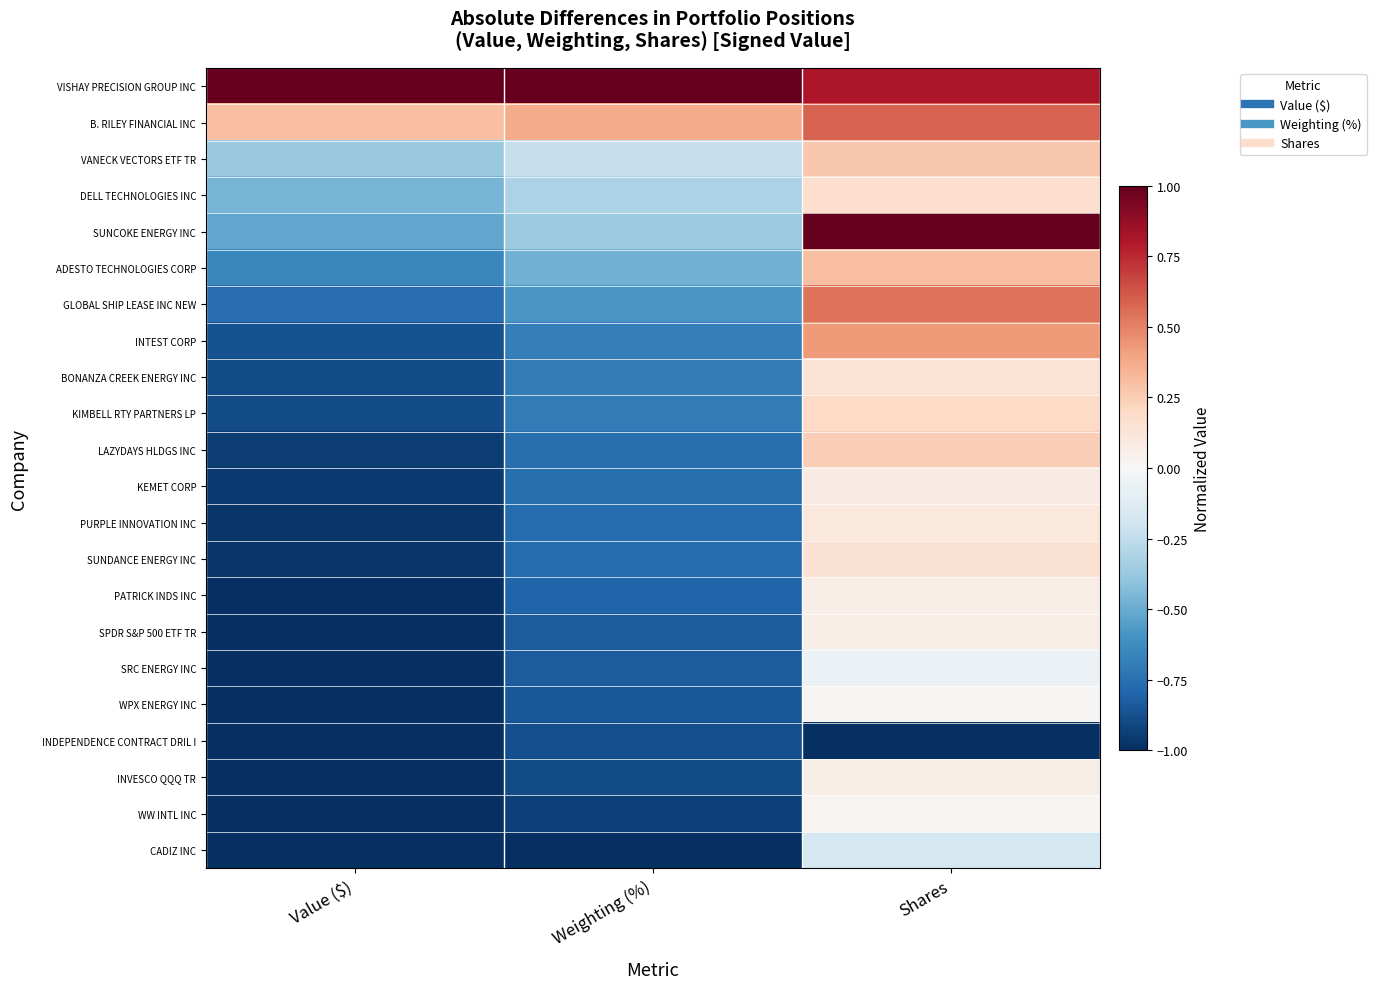

Reading right to left, list all the values displayed in this chart.

VISHAY PRECISION GROUP INC: Shares=0.8	Weighting (%)=1.0	Value ($)=1.0
B. RILEY FINANCIAL INC: Shares=0.6	Weighting (%)=0.4	Value ($)=0.3
VANECK VECTORS ETF TR: Shares=0.3	Weighting (%)=-0.2	Value ($)=-0.4
DELL TECHNOLOGIES INC: Shares=0.2	Weighting (%)=-0.3	Value ($)=-0.5
SUNCOKE ENERGY INC: Shares=1.0	Weighting (%)=-0.4	Value ($)=-0.5
ADESTO TECHNOLOGIES CORP: Shares=0.3	Weighting (%)=-0.5	Value ($)=-0.7
GLOBAL SHIP LEASE INC NEW: Shares=0.5	Weighting (%)=-0.6	Value ($)=-0.8
INTEST CORP: Shares=0.4	Weighting (%)=-0.7	Value ($)=-0.9
BONANZA CREEK ENERGY INC: Shares=0.1	Weighting (%)=-0.7	Value ($)=-0.9
KIMBELL RTY PARTNERS LP: Shares=0.2	Weighting (%)=-0.7	Value ($)=-0.9
LAZYDAYS HLDGS INC: Shares=0.2	Weighting (%)=-0.8	Value ($)=-1.0
KEMET CORP: Shares=0.1	Weighting (%)=-0.8	Value ($)=-1.0
PURPLE INNOVATION INC: Shares=0.1	Weighting (%)=-0.8	Value ($)=-1.0
SUNDANCE ENERGY INC: Shares=0.2	Weighting (%)=-0.8	Value ($)=-1.0
PATRICK INDS INC: Shares=0.1	Weighting (%)=-0.8	Value ($)=-1.0
SPDR S&P 500 ETF TR: Shares=0.1	Weighting (%)=-0.8	Value ($)=-1.0
SRC ENERGY INC: Shares=-0.1	Weighting (%)=-0.8	Value ($)=-1.0
WPX ENERGY INC: Shares=0.0	Weighting (%)=-0.9	Value ($)=-1.0
INDEPENDENCE CONTRACT DRIL I: Shares=-1.0	Weighting (%)=-0.9	Value ($)=-1.0
INVESCO QQQ TR: Shares=0.1	Weighting (%)=-0.9	Value ($)=-1.0
WW INTL INC: Shares=0.0	Weighting (%)=-0.9	Value ($)=-1.0
CADIZ INC: Shares=-0.2	Weighting (%)=-1.0	Value ($)=-1.0